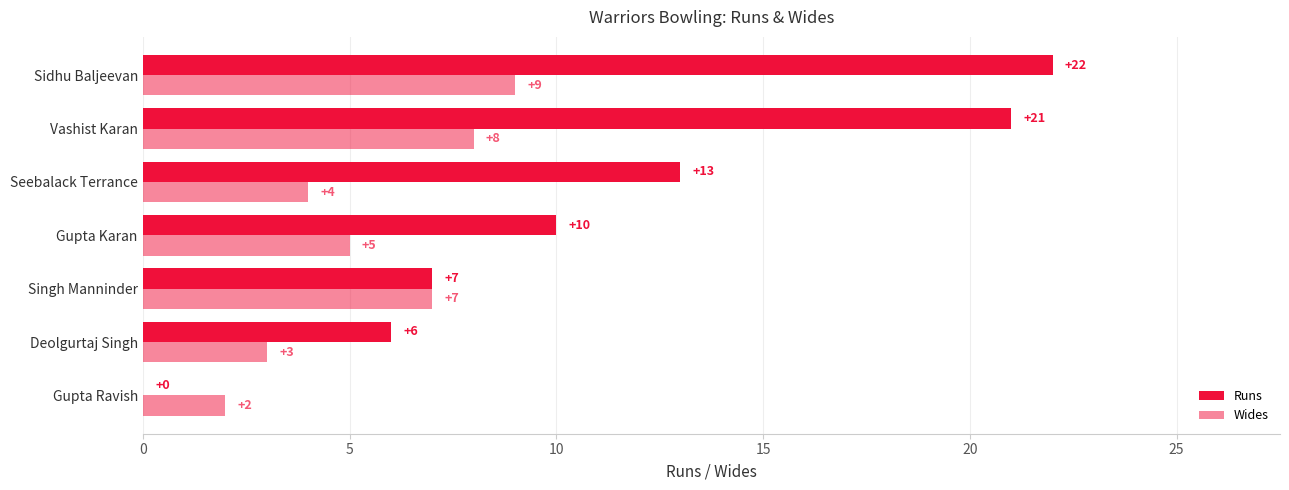

At how many categories does at least one series exceed 1?

7